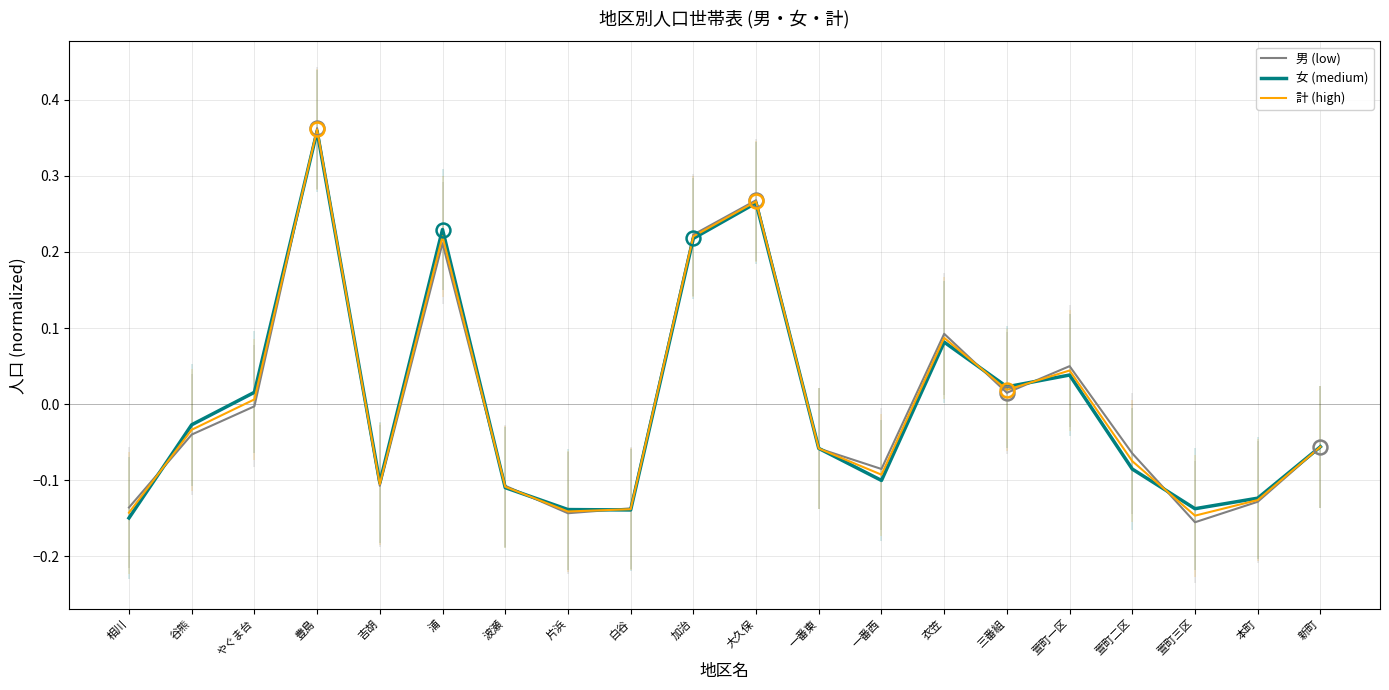

What is the label of the 17th point from the right?

豊島